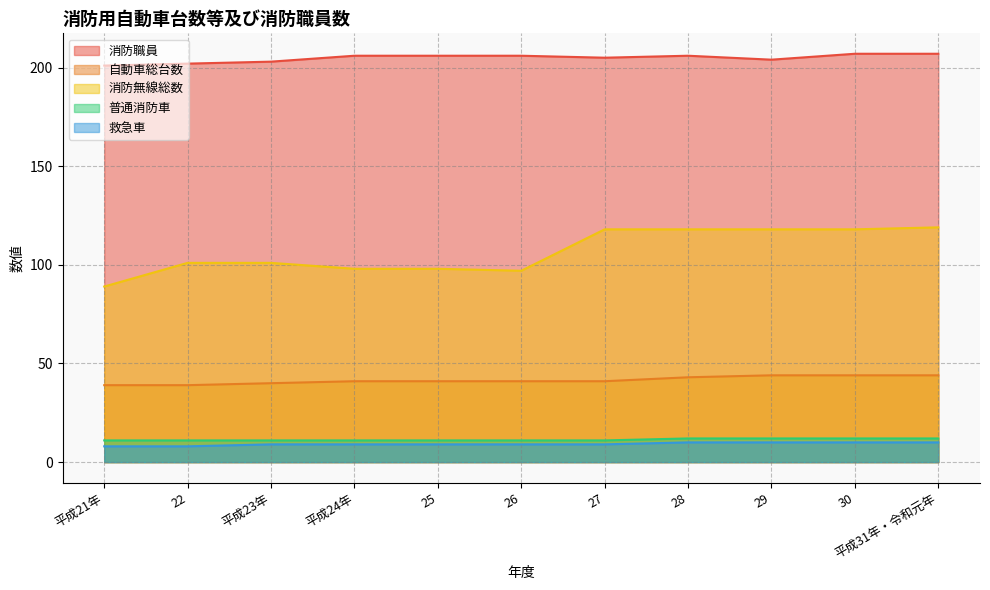

Which has a higher value, 平成23年 or 25?

25